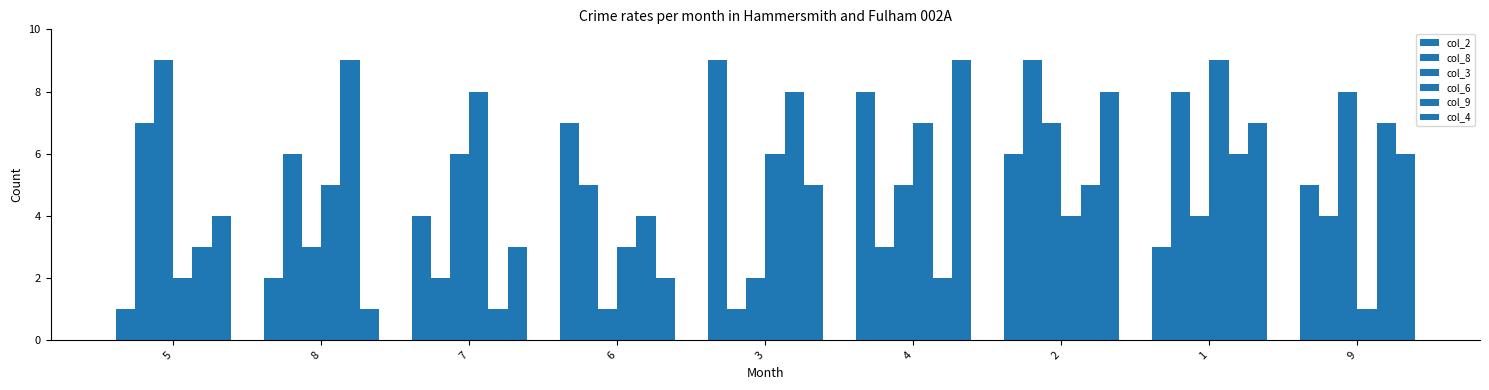

Rank the series by their maximum value, from highest to lowest.

col_2, col_8, col_3, col_6, col_9, col_4